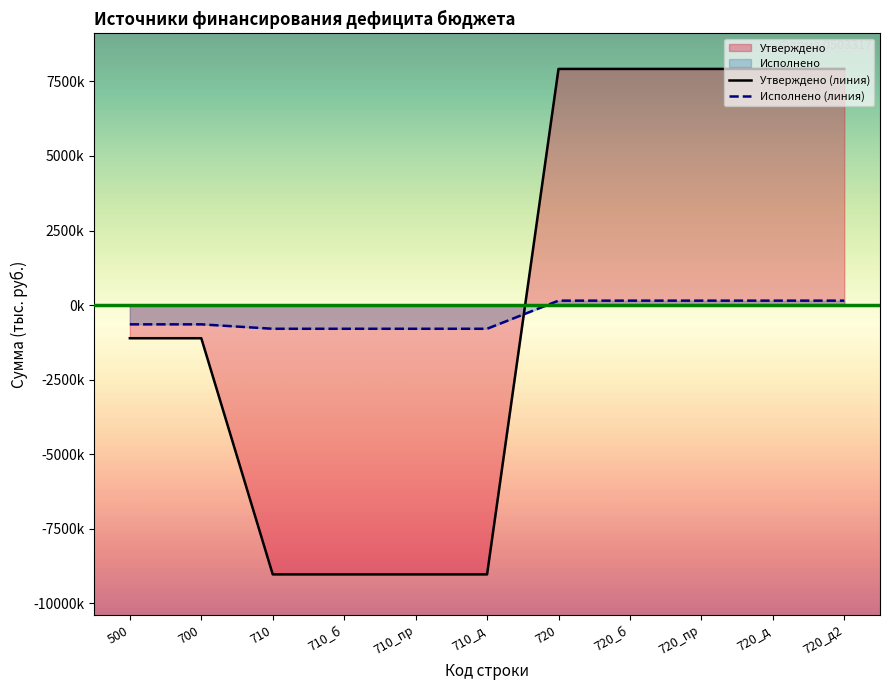

What is the difference between the maximum and minimum values in the Утверждено (линия) series?

16949200.0